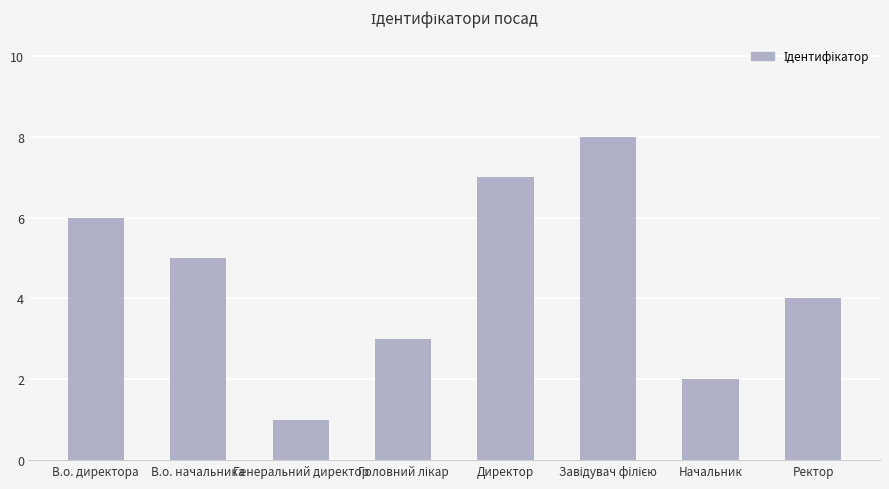

What is the label of the 7th bar from the right?

В.о. начальника